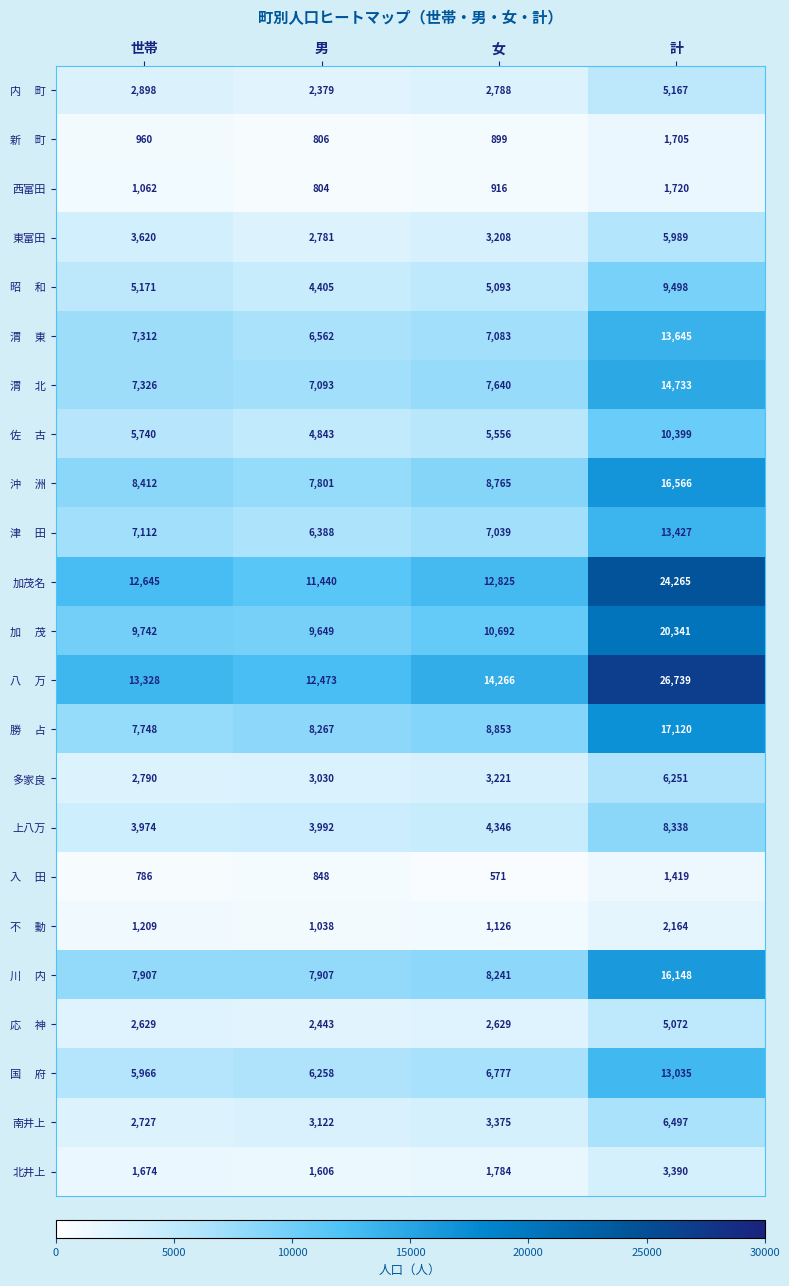

The value of 北井上 at 男 is 539. True or false?

False